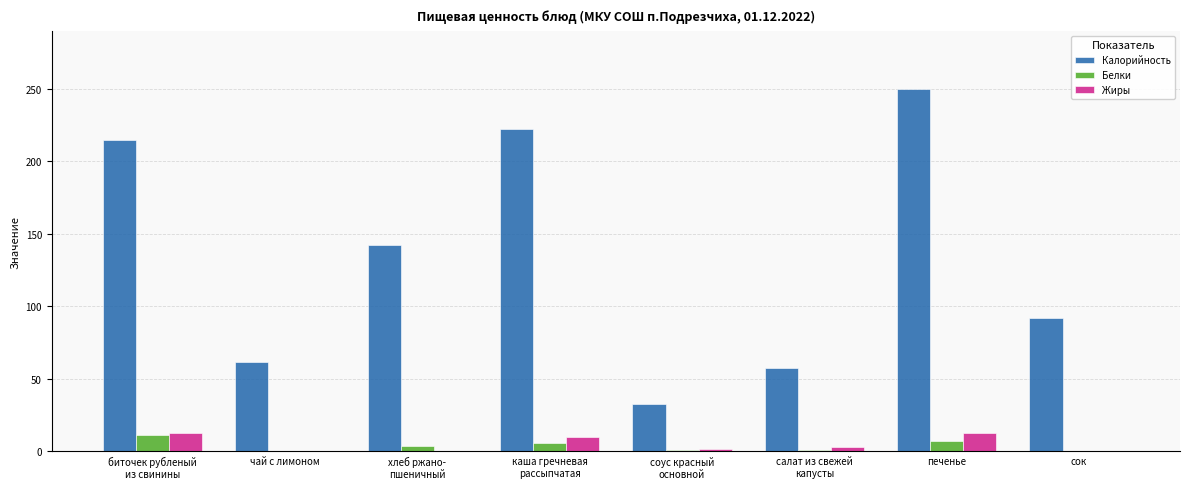

What is the highest value of the Белки series?

11.0